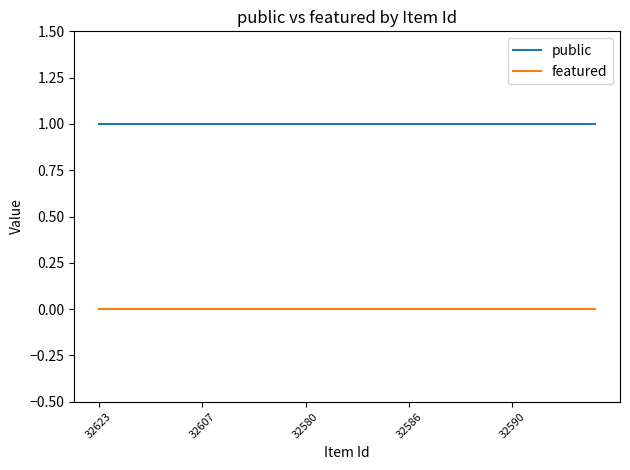

At how many categories does at least one series exceed 0?

25